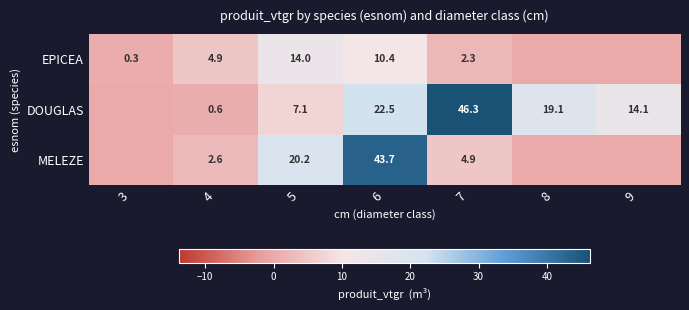

At which category is the sum across all series the highest?

6